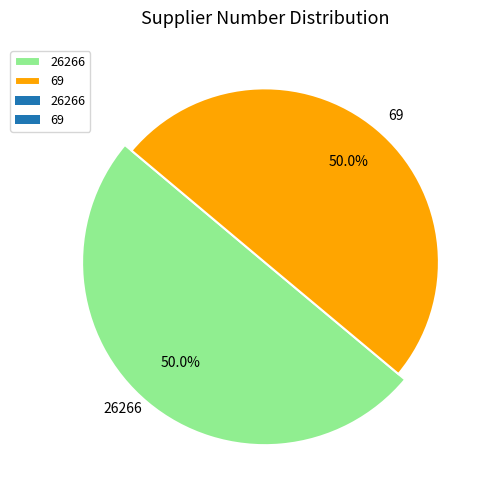

What is the majority slice?

26266